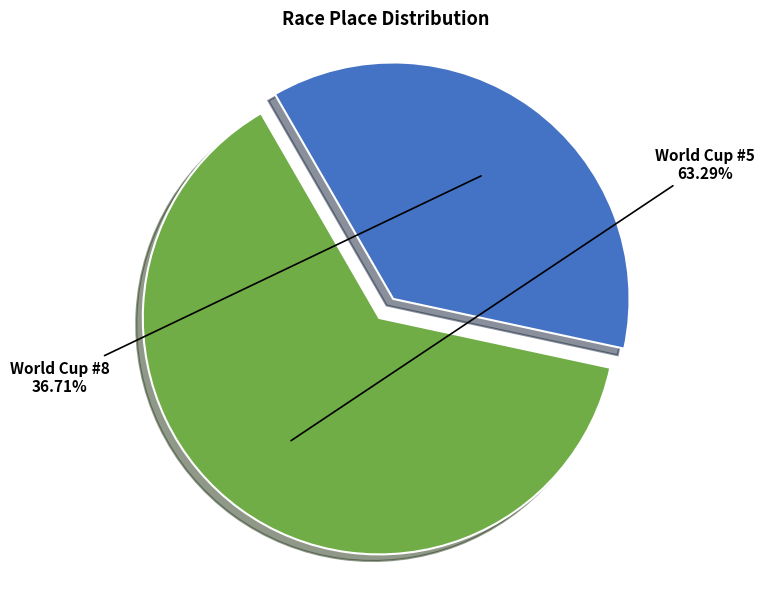

How many slices are in this pie chart?

2